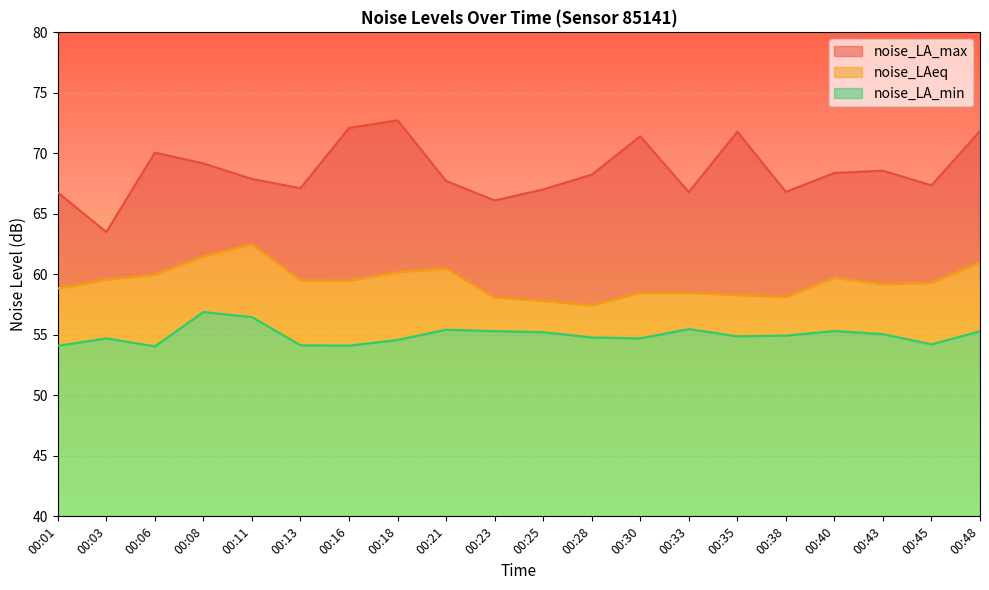

At how many categories does at least one series exceed 55?

20